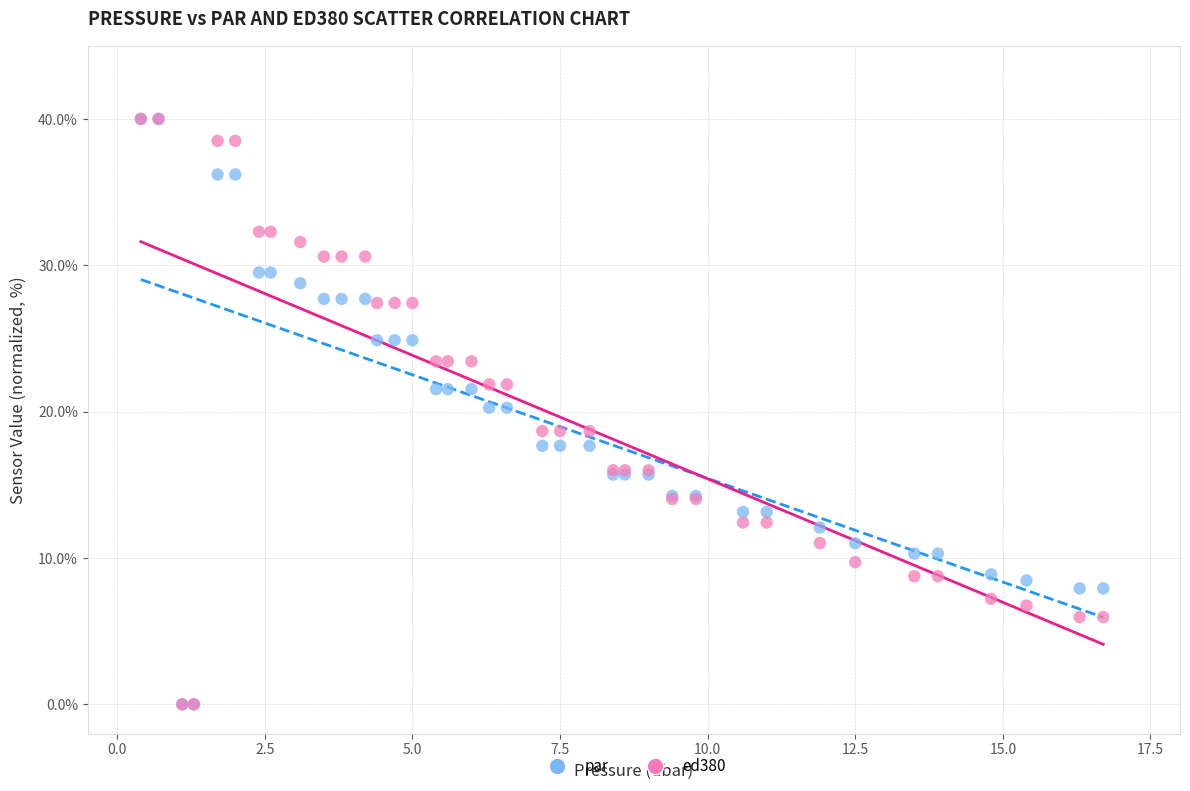

What are all the series names shown in the legend?

par, ed380